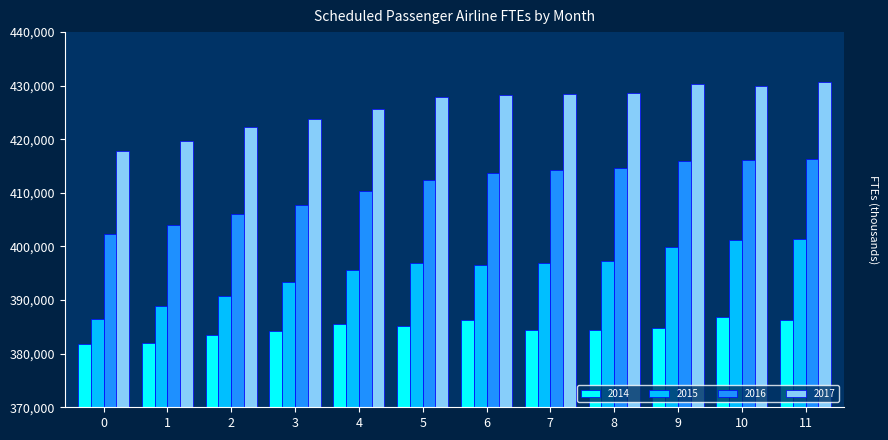

What is the average value of the 2017 series?

426101